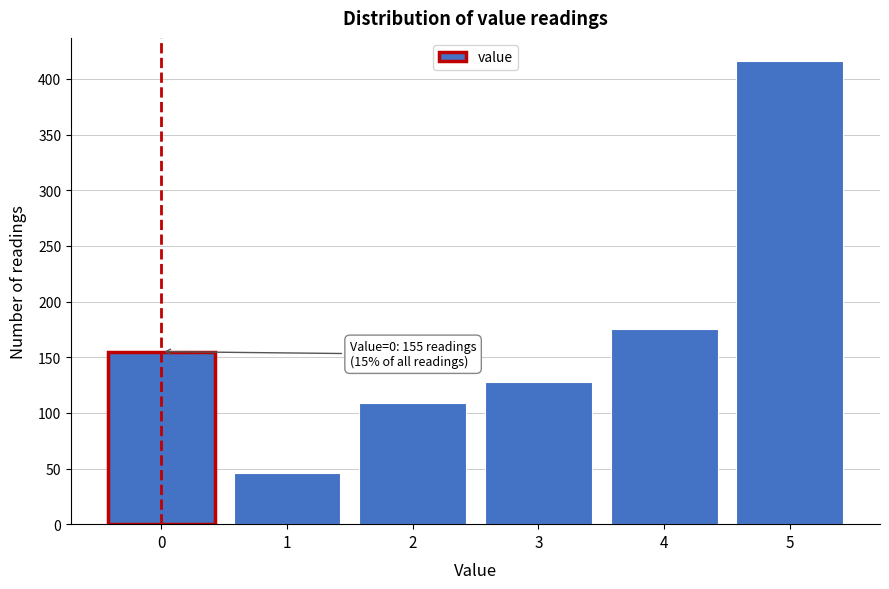

Reading left to right, extract all data points from this chart.

0=155	1=46	2=109	3=128	4=175	5=416